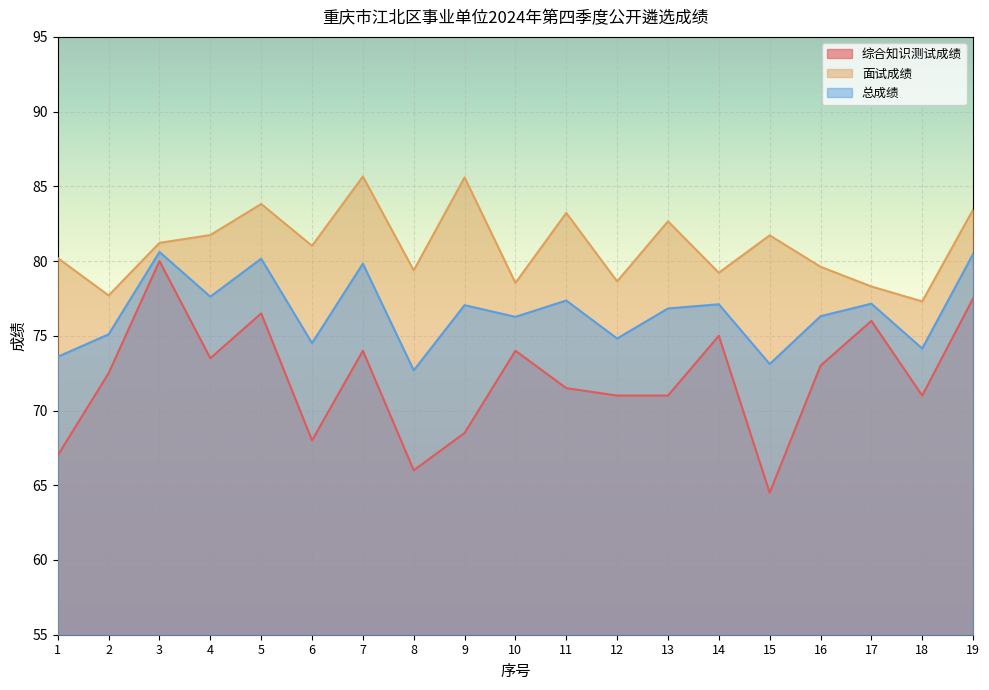

Reading left to right, transcribe all the data shown in this chart.

综合知识测试成绩: 67.0	72.5	80.0	73.5	76.5	68.0	74.0	66.0	68.5	74.0	71.5	71.0	71.0	75.0	64.5	73.0	76.0	71.0	77.5
面试成绩: 80.2	77.7	81.2	81.7	83.8	81.0	85.7	79.4	85.6	78.5	83.2	78.6	82.7	79.2	81.7	79.6	78.3	77.3	83.4
总成绩: 73.6	75.1	80.6	77.6	80.2	74.5	79.8	72.7	77.0	76.3	77.4	74.8	76.8	77.1	73.1	76.3	77.2	74.2	80.5